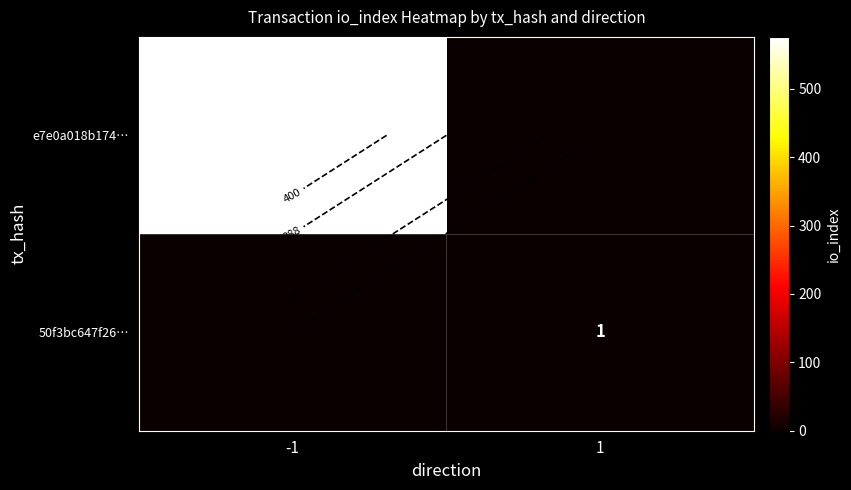

What is the sum of all e7e0a018b174… values?

576